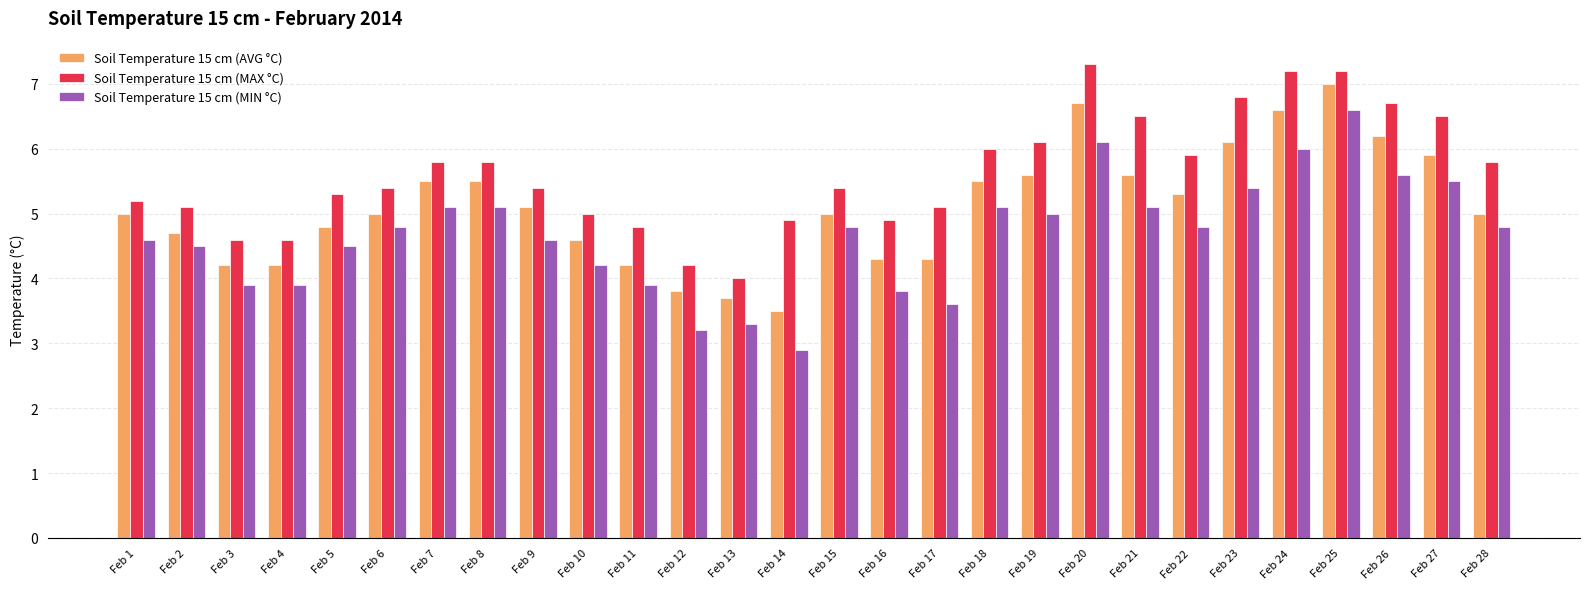

Rank the series at Feb 11 from lowest to highest value.

Soil Temperature 15 cm (MIN °C), Soil Temperature 15 cm (AVG °C), Soil Temperature 15 cm (MAX °C)